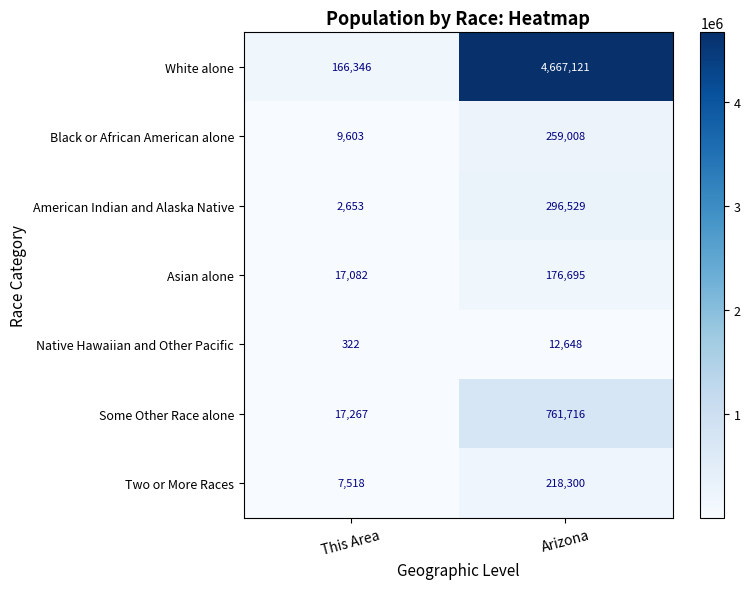

What is the difference between the highest and lowest values at This Area?

166024